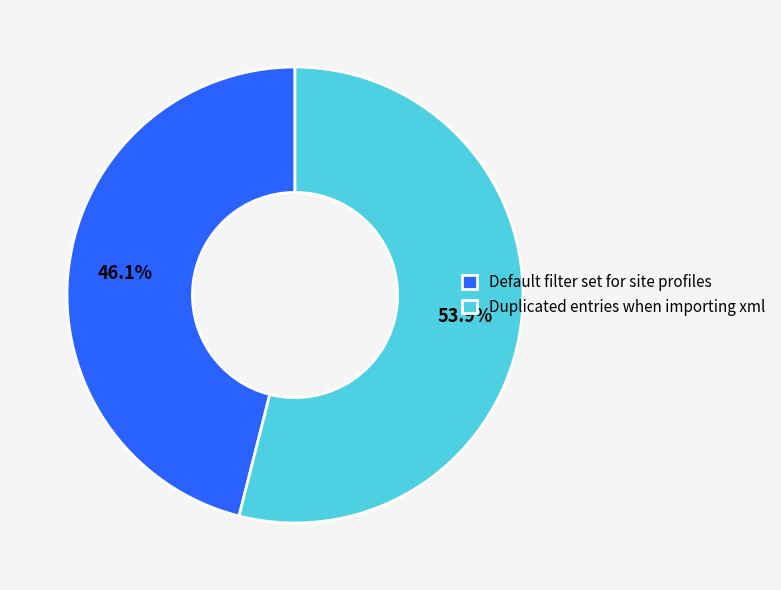

Which has a higher value, Duplicated entries when importing xml or Default filter set for site profiles?

Duplicated entries when importing xml